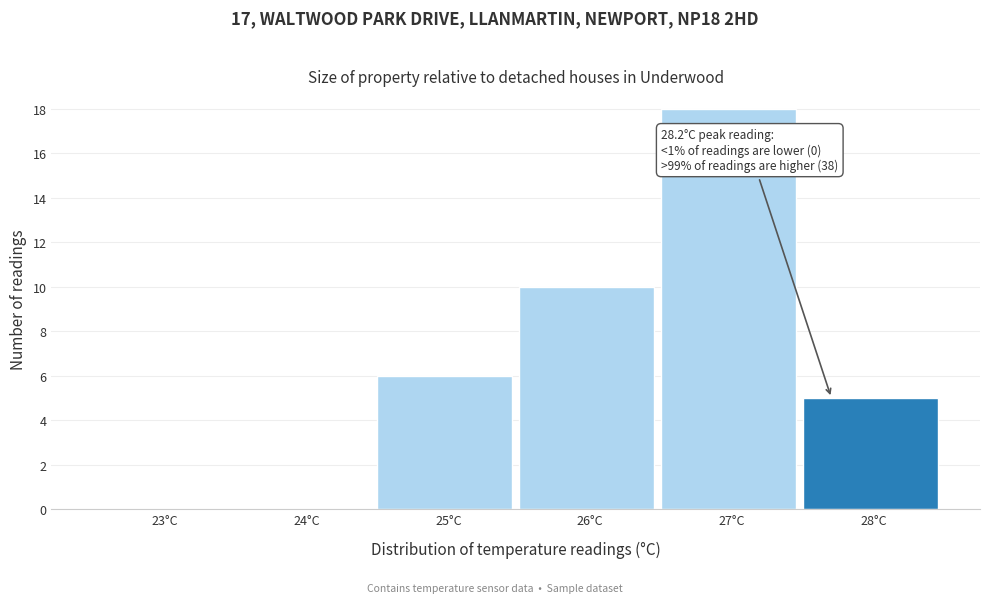

Reading right to left, list all the values displayed in this chart.

28°C=5	27°C=18	26°C=10	25°C=6	24°C=0	23°C=0